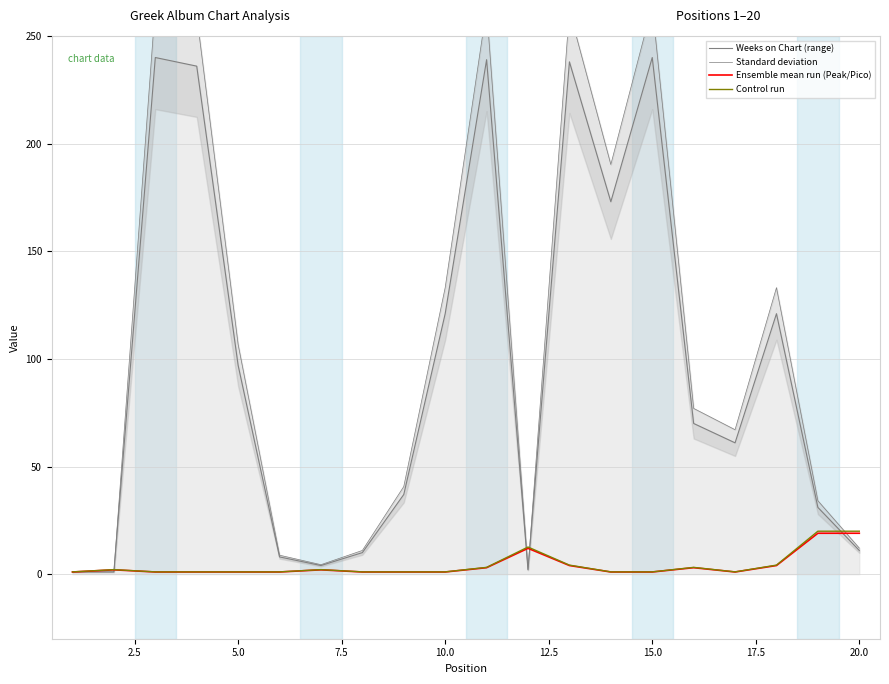

Reading left to right, list all the values displayed in this chart.

Weeks on Chart (range): 1.0	1.0	240.0	236.0	97.0	8.0	4.0	10.0	37.0	121.0	239.0	2.0	238.0	173.0	240.0	70.0	61.0	121.0	31.0	11.0
Standard deviation: 1.1	1.1	264.0	259.6	106.7	8.8	4.4	11.0	40.7	133.1	262.9	2.2	261.8	190.3	264.0	77.0	67.1	133.1	34.1	12.1
Ensemble mean run (Peak/Pico): 1.0	2.0	1.0	1.0	1.0	1.0	2.0	1.0	1.0	1.0	3.0	12.0	4.0	1.0	1.0	3.0	1.0	4.0	19.0	19.0
Control run: 1.1	2.1	1.1	1.1	1.1	1.1	2.1	1.1	1.1	1.1	3.2	12.6	4.2	1.1	1.1	3.2	1.1	4.2	19.9	19.9